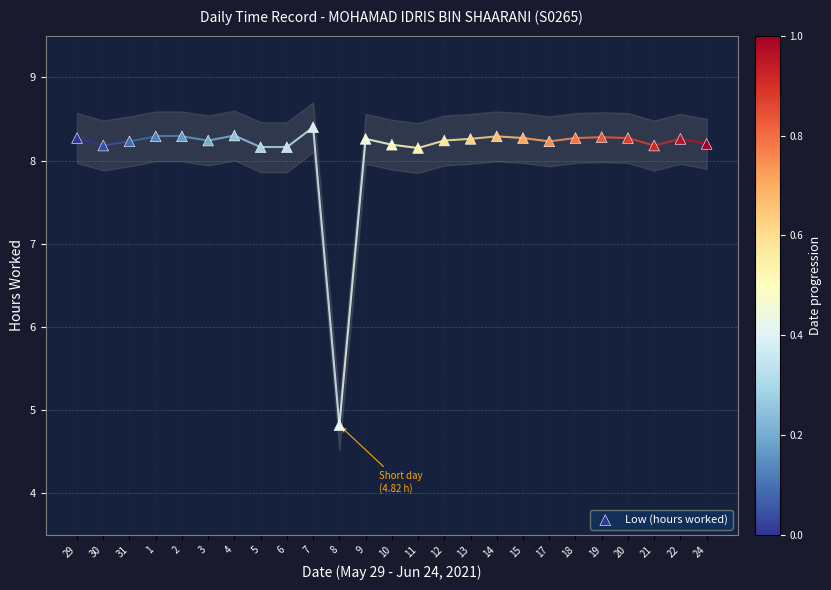

What Y value in the scatter plot is closest to 6?

4.8